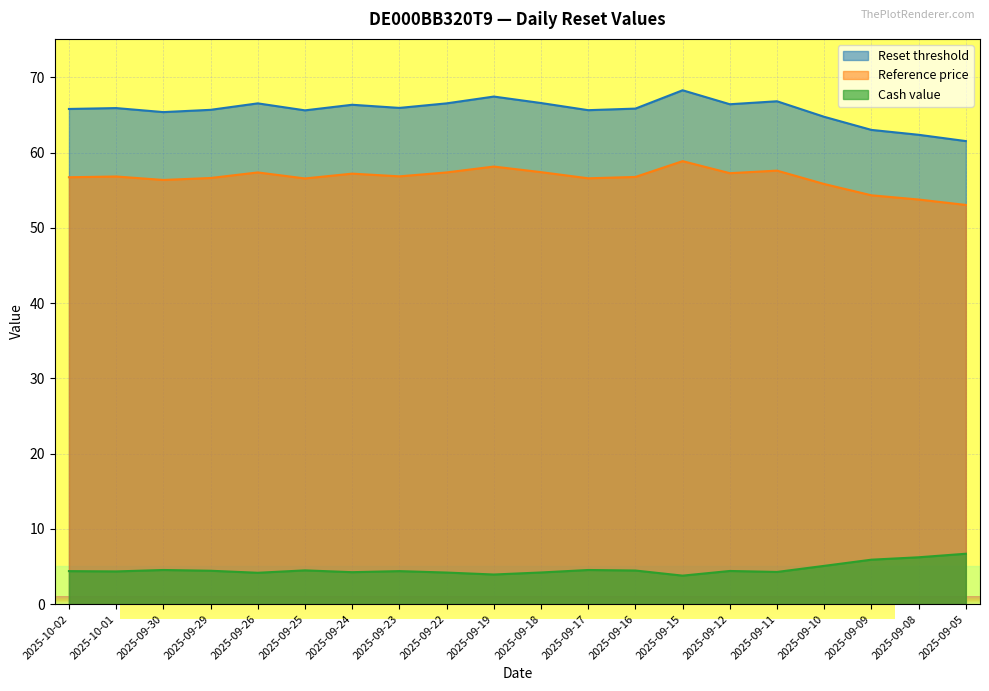

At which category does Reference price reach its first local valley?

2025-09-30